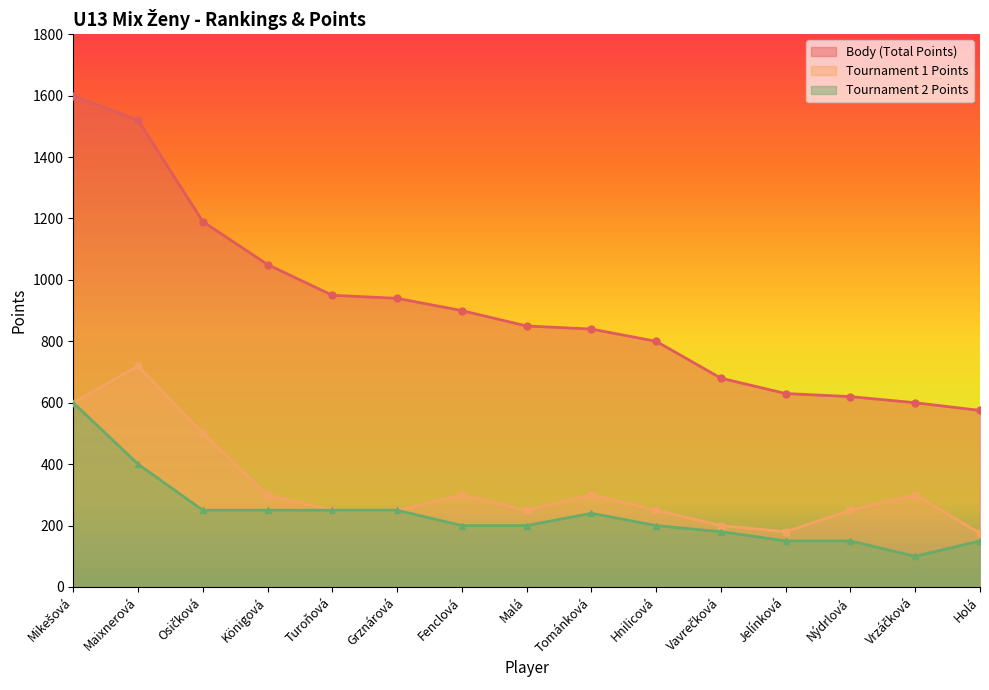

At which category is the sum across all series the highest?

Mikešová